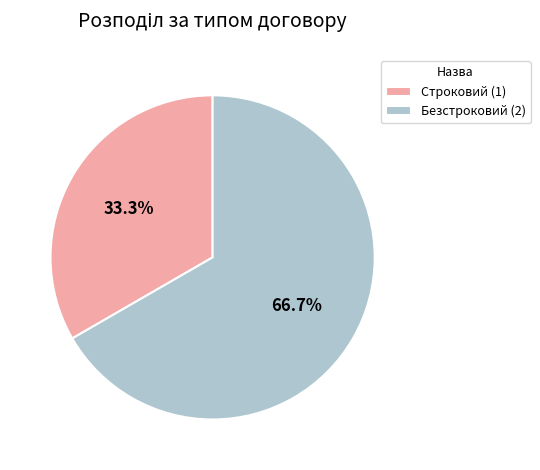

How many slices are in this pie chart?

2